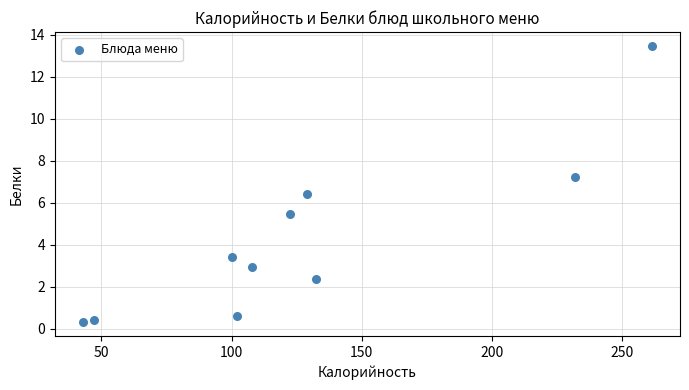

What is the average X value?

127.7